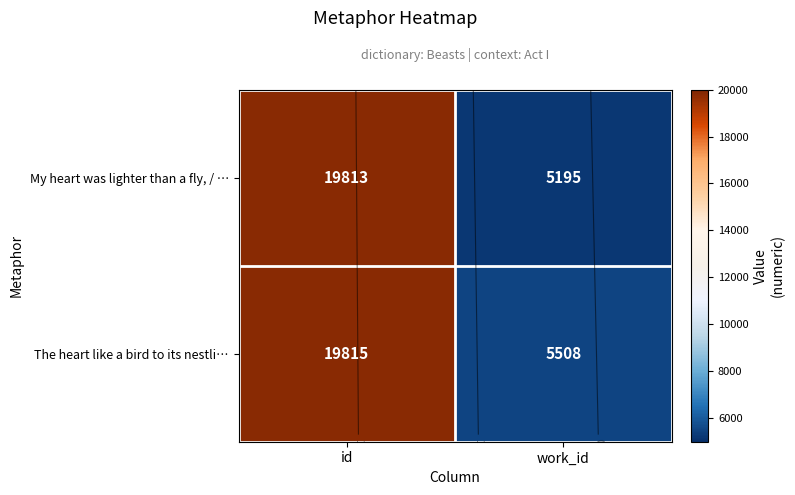

At which category does the chart reach its peak across all series?

id